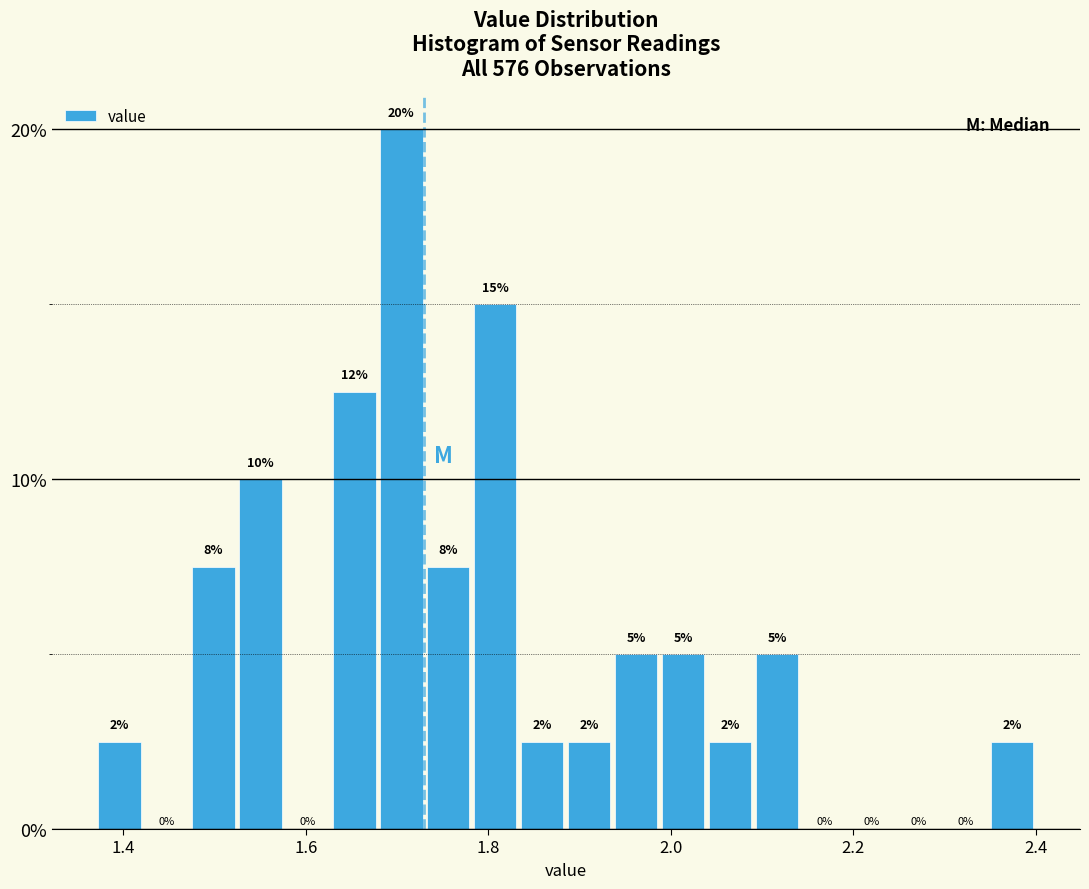

Around what value on the x-axis is the tallest bar? Give the approximate position of its centre, as read against the axis.

1.70